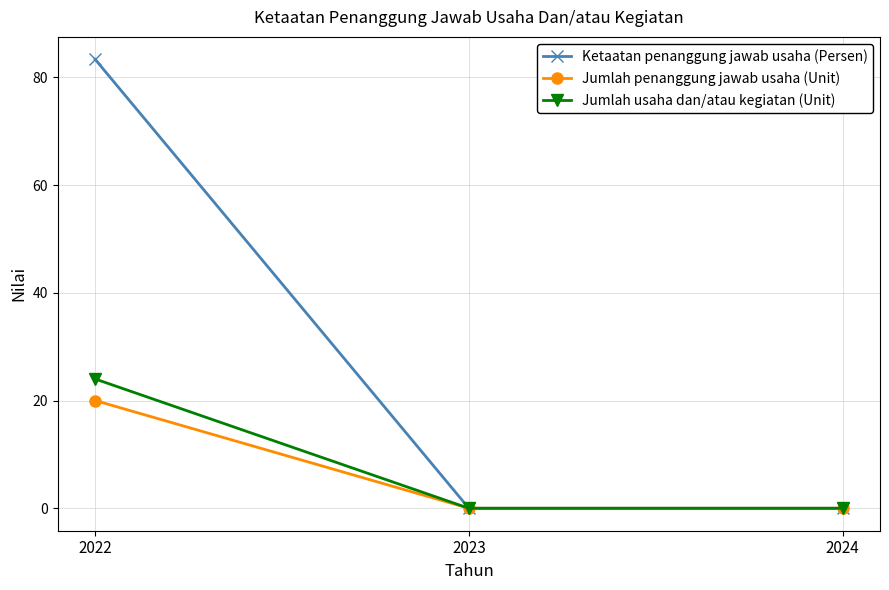

What is the sum of the Jumlah usaha dan/atau kegiatan (Unit) values at 2022 and 2024?

24.0